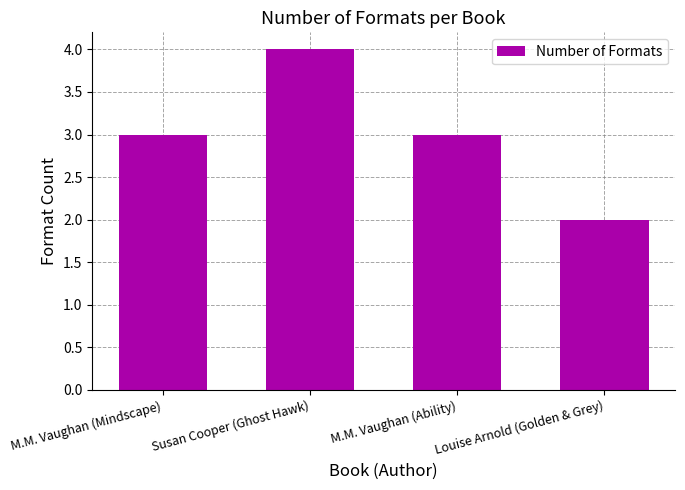

What position from the left is M.M. Vaughan (Ability)?

3